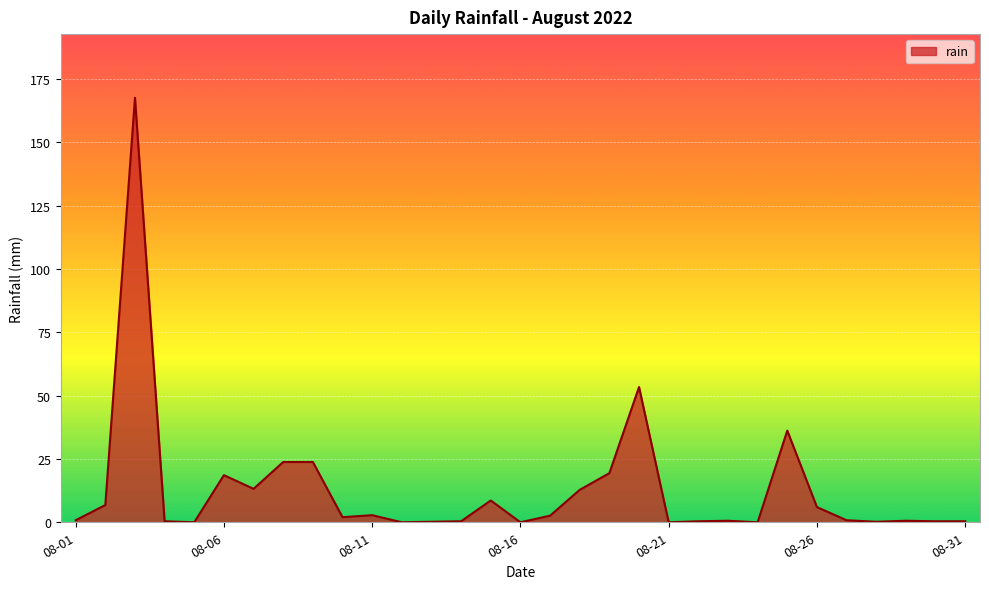

What is the maximum value shown in the chart?

167.6